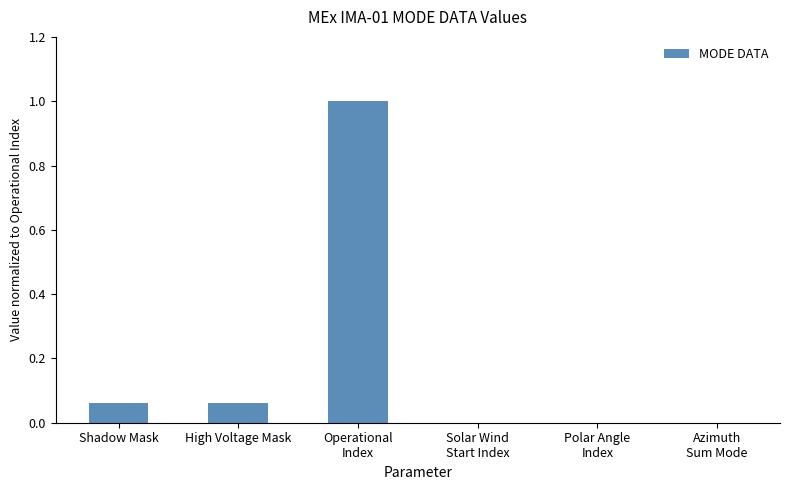

The chart shows a value of -0.6 at Azimuth
Sum Mode. True or false?

False